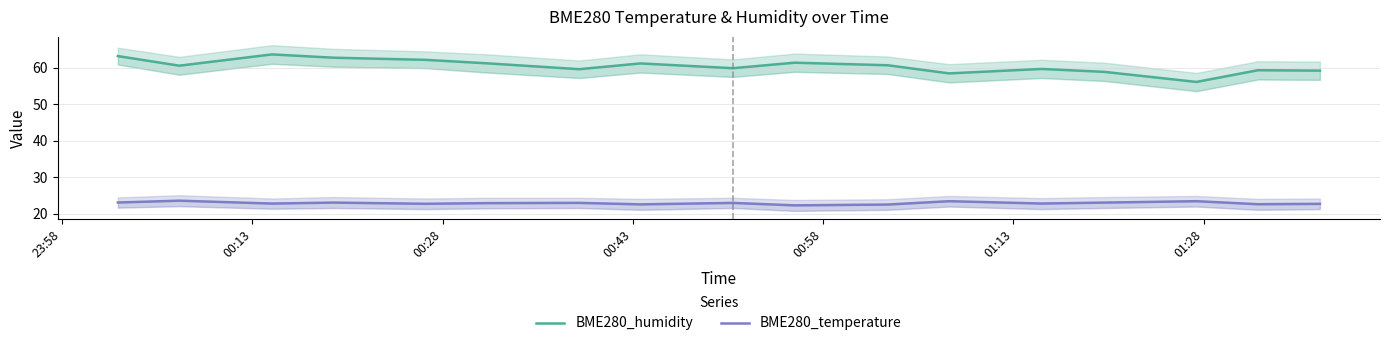

List the series in order of their peak value, lowest first.

BME280_temperature, BME280_humidity